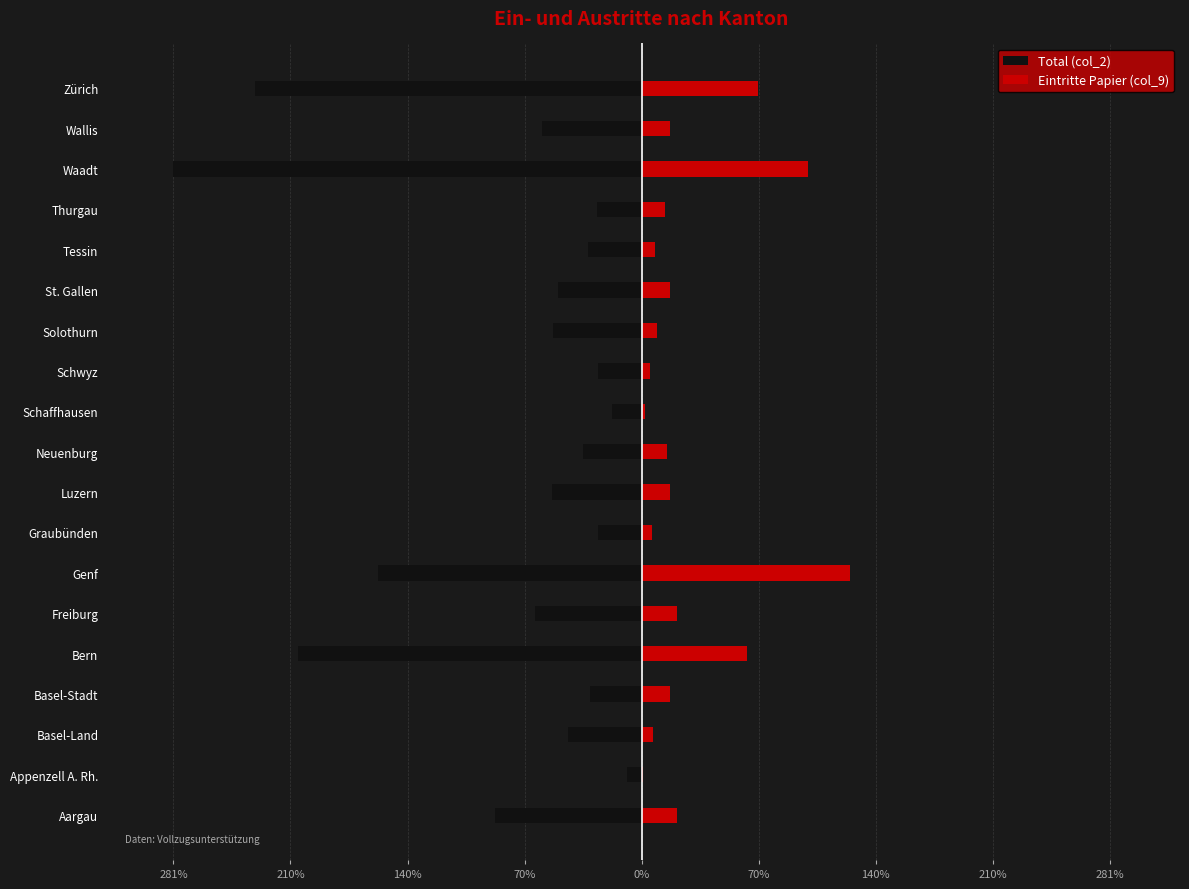

What are all the series names shown in the legend?

Total (col_2), Eintritte Papier (col_9)